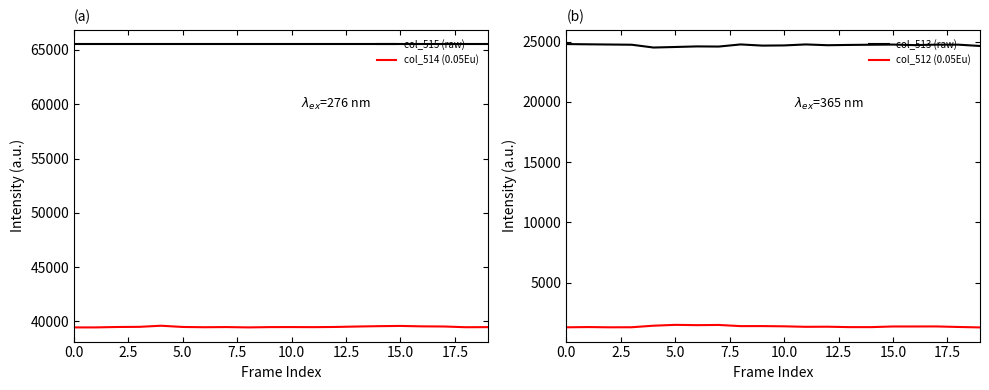

The value of col_514 (0.05Eu) at 12 is 39491. True or false?

True